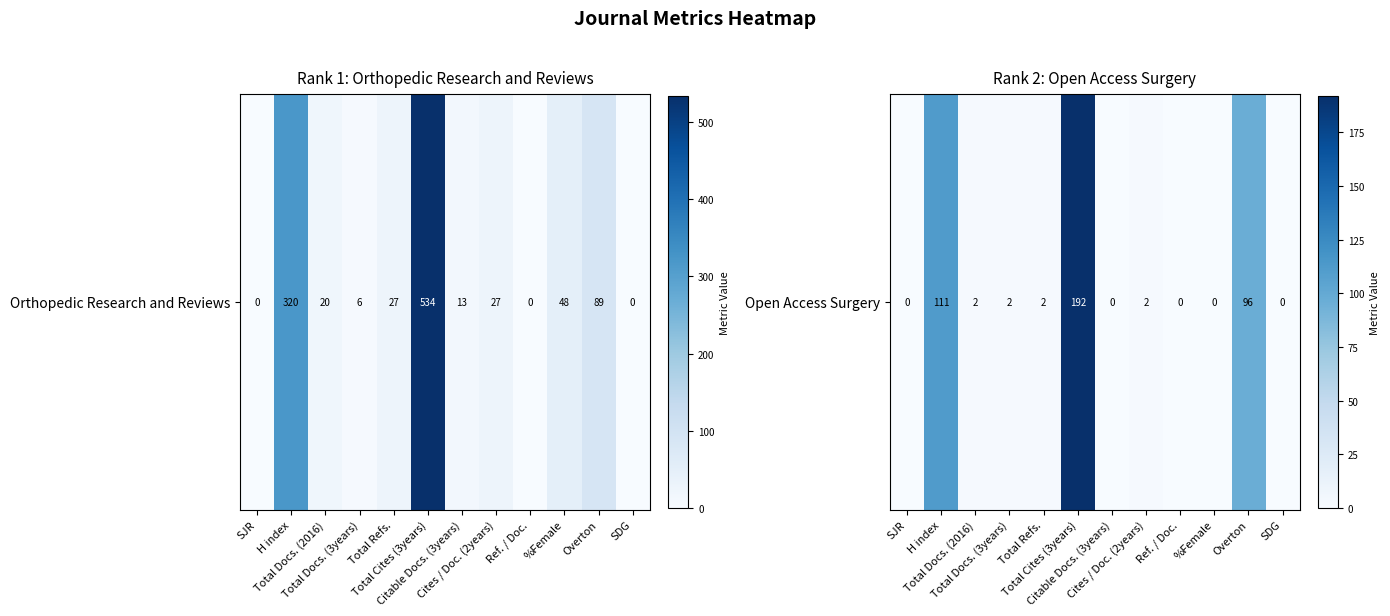

What is the sum of the values at SJR and Total Docs. (2016)?

2